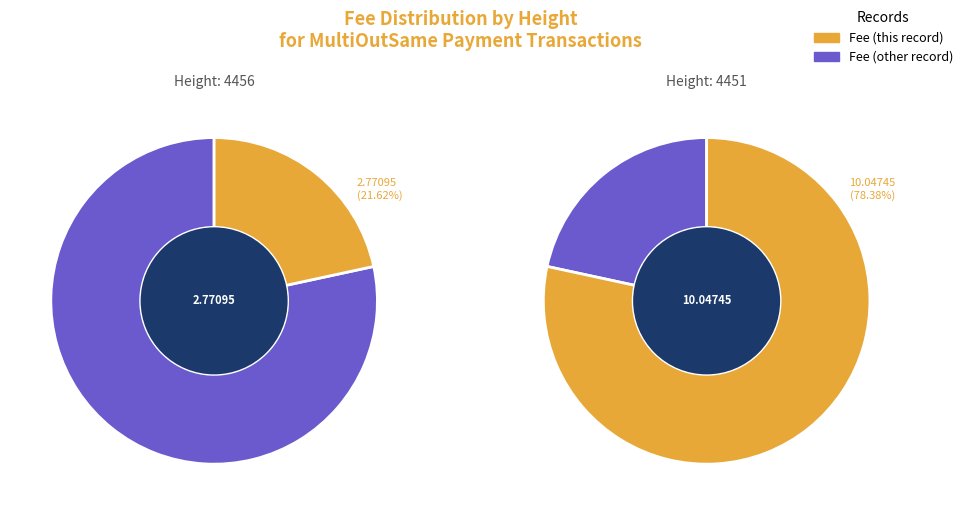

Approximately how many times larger is the value at 4456 compared to 4451?

0.3